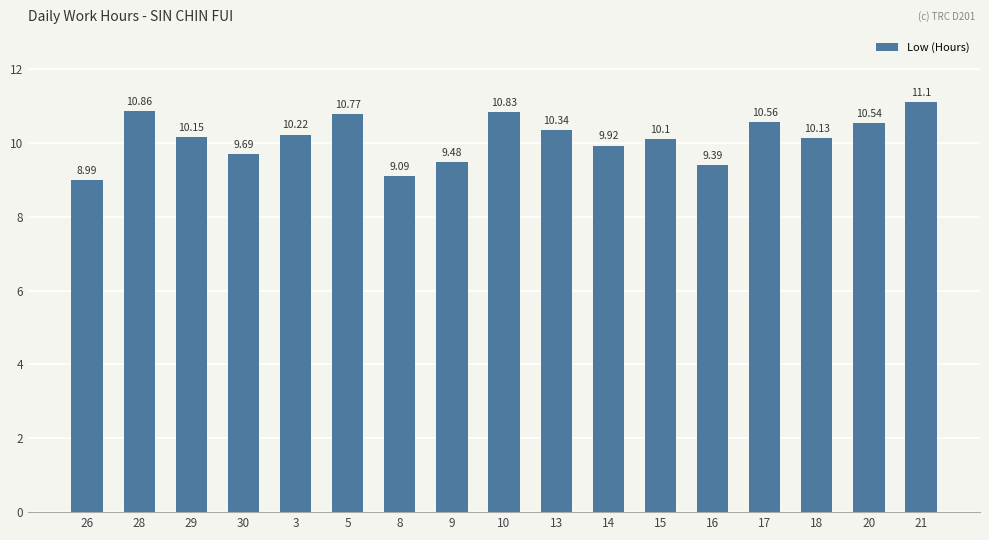

Approximately how many times larger is the value at 13 compared to 14?

1.0